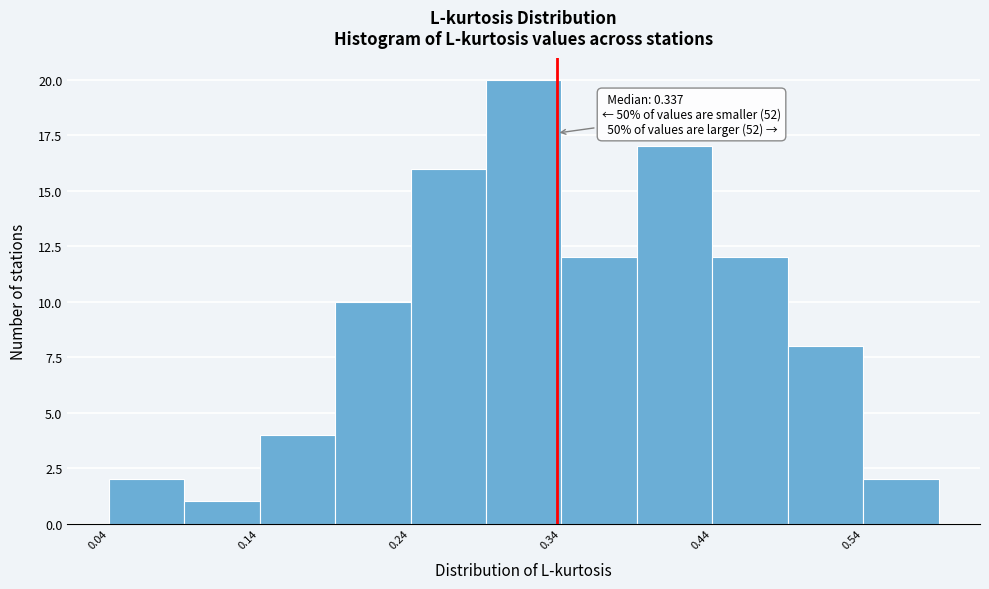

Which range on the x-axis has the tallest bar?

0.29 to 0.34